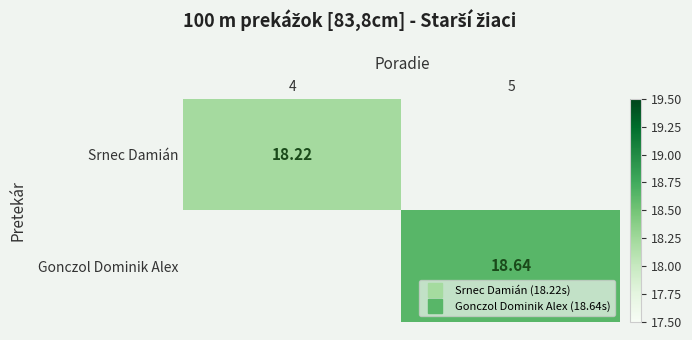

List the labels in order of Gonczol Dominik Alex value, largest first.

4, 5